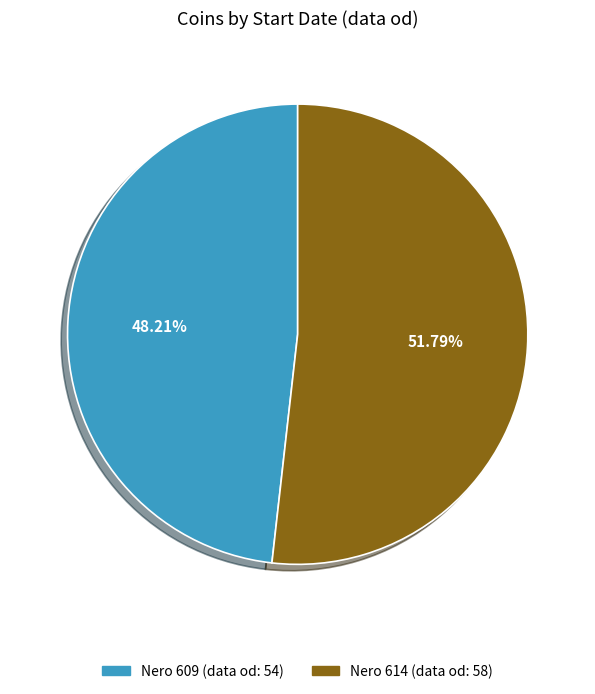

How many slices are in this pie chart?

2